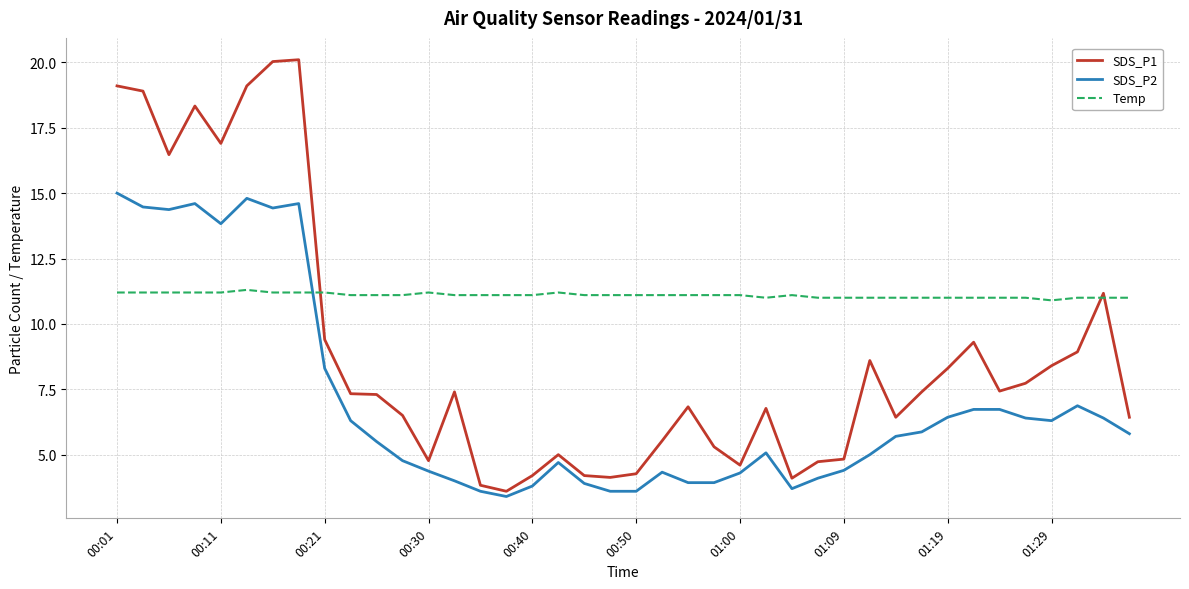

After their last crossing, which series has the higher values: SDS_P2 or Temp?

Temp